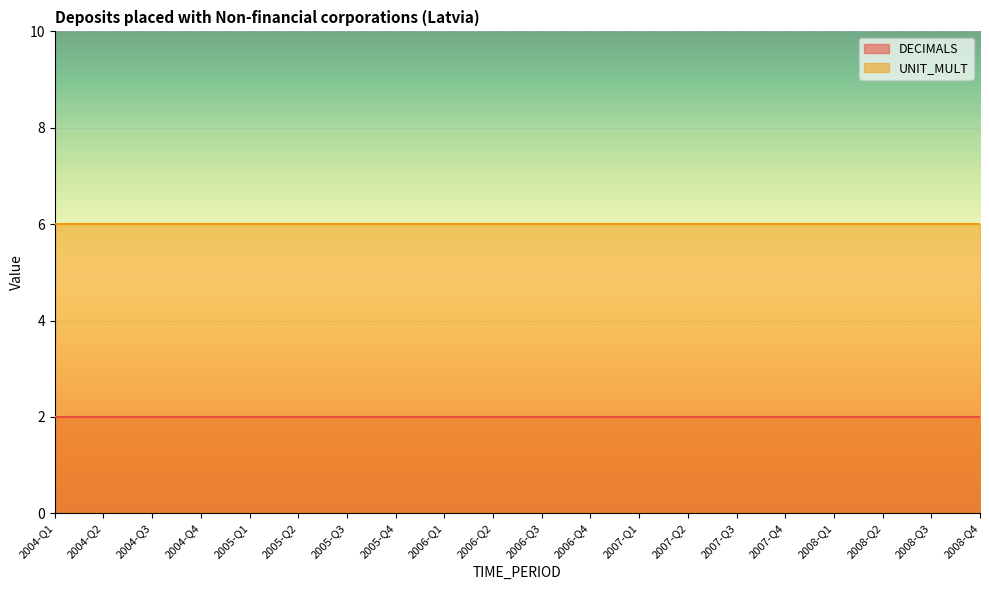

True or false: DECIMALS and UNIT_MULT intersect in this chart.

False